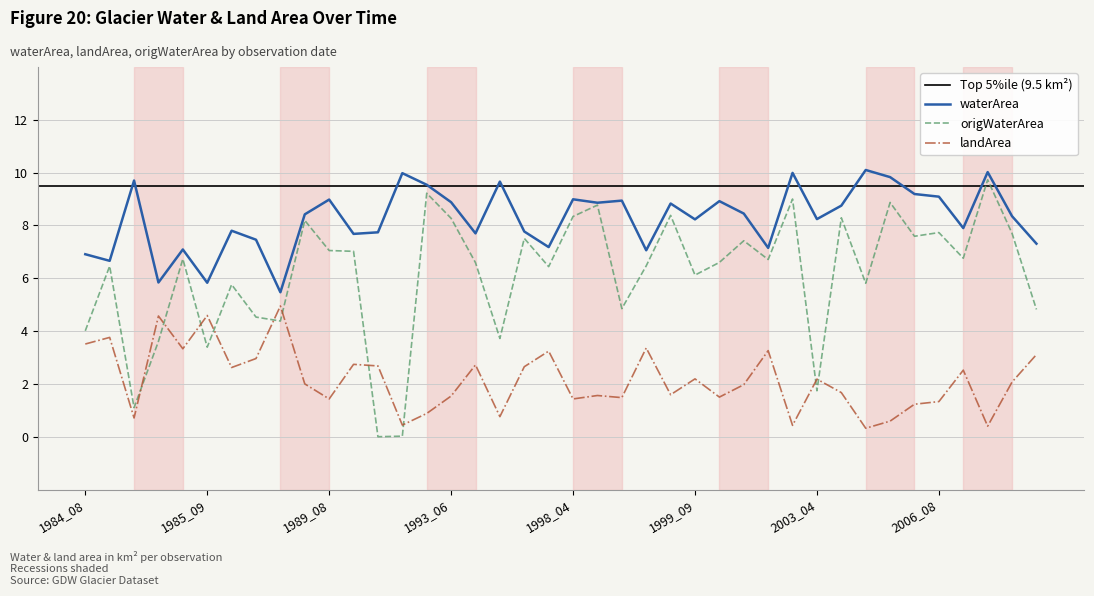

True or false: waterArea and origWaterArea intersect in this chart.

False